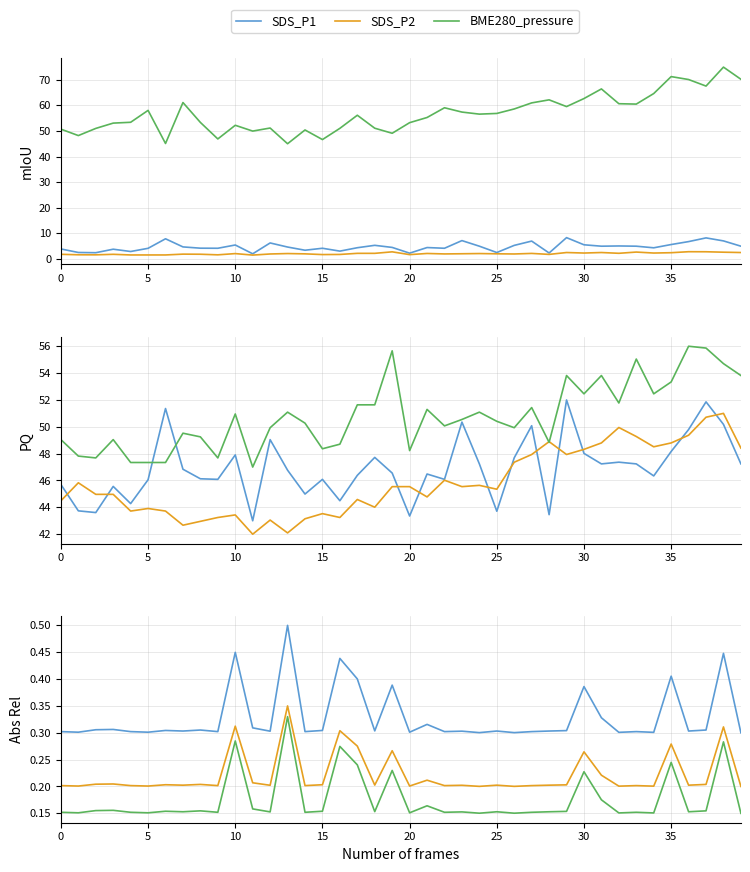

At how many categories does at least one series exceed 3?

40